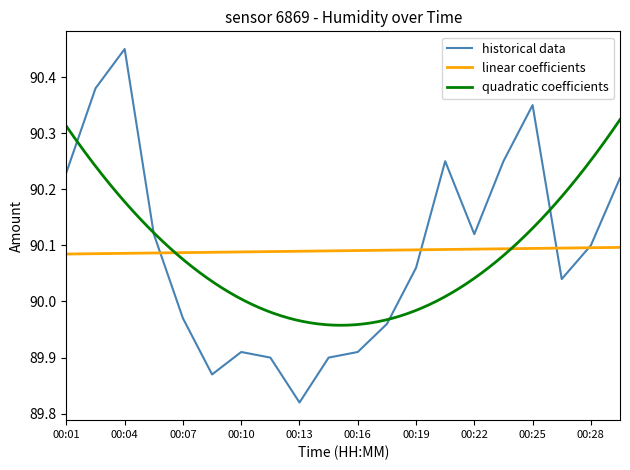

The value at 7 is 89.9. True or false?

True